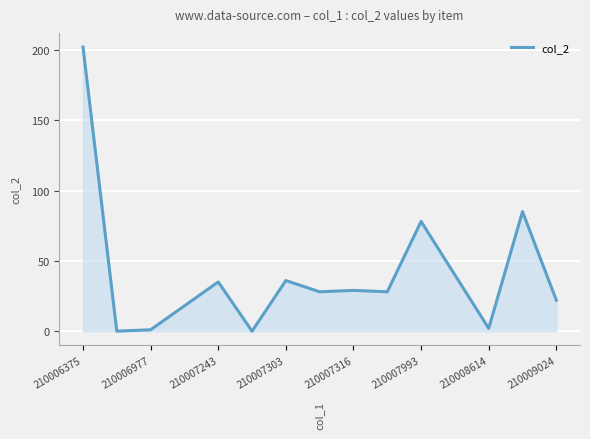

What is the maximum value shown in the chart?

202